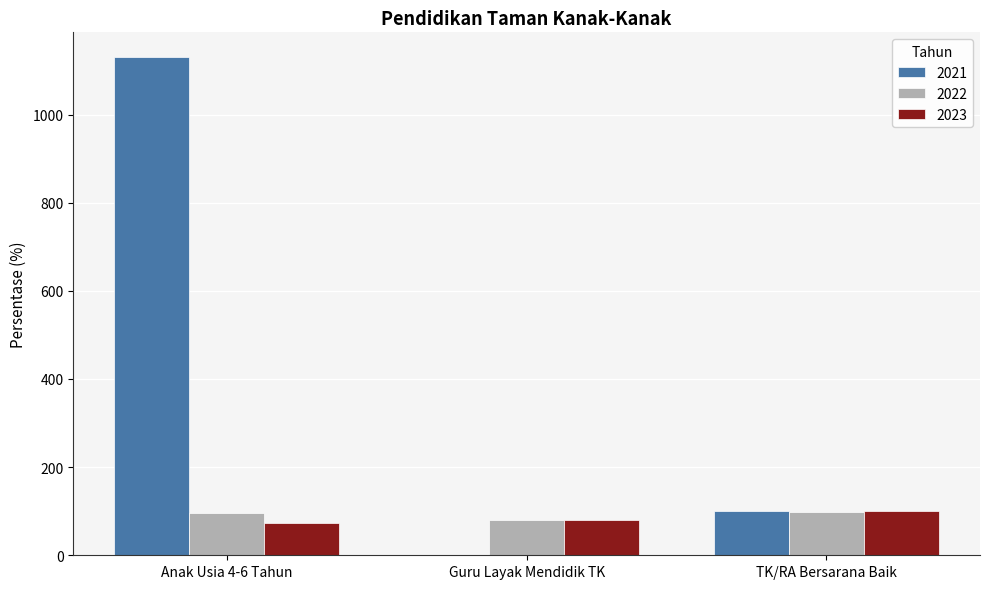

Which category has the highest value across all series?

Anak Usia 4-6 Tahun